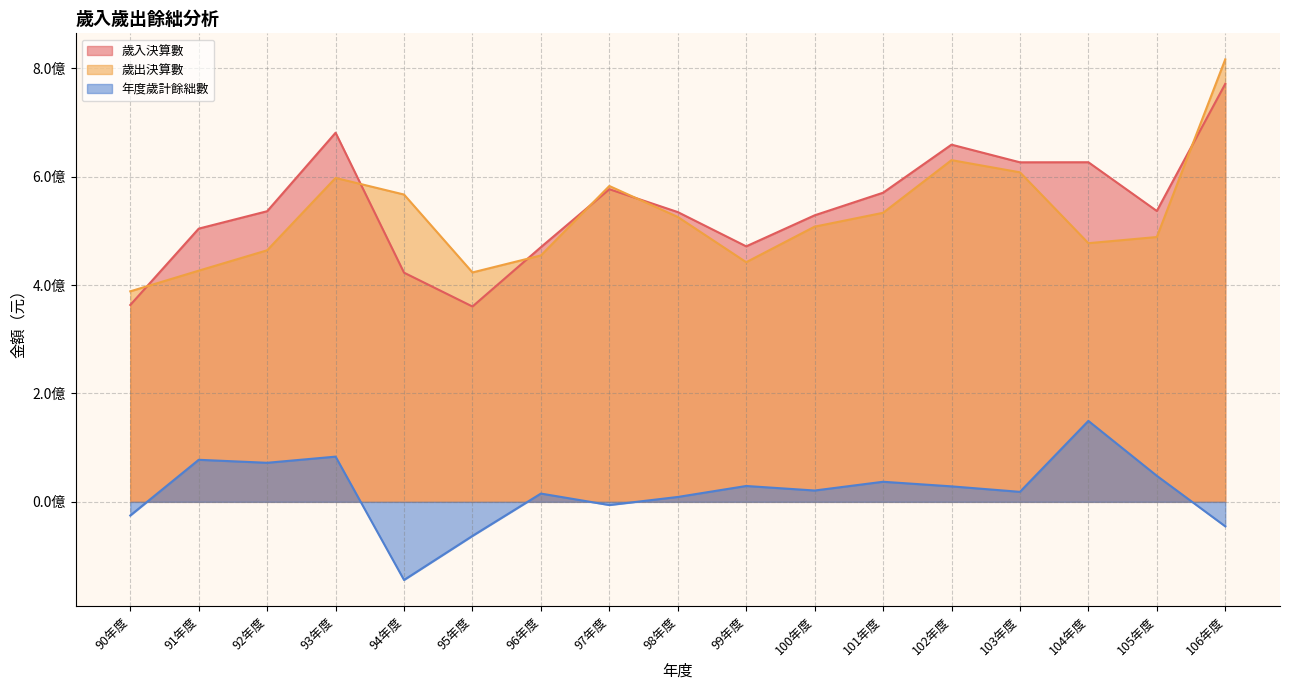

What is the difference between the highest and lowest values at 96年度?

454601823